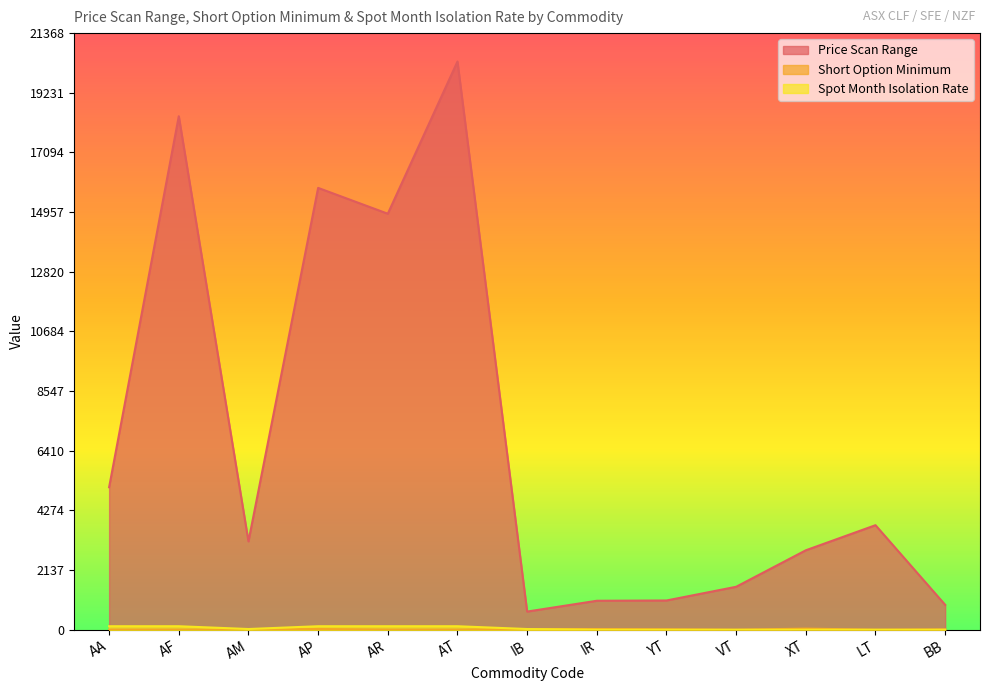

Does the chart have visible grid lines?

No